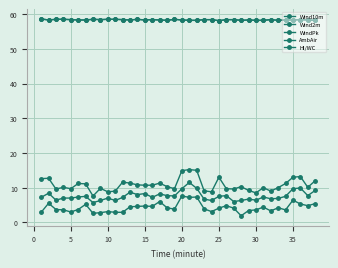

Does the chart have visible grid lines?

Yes